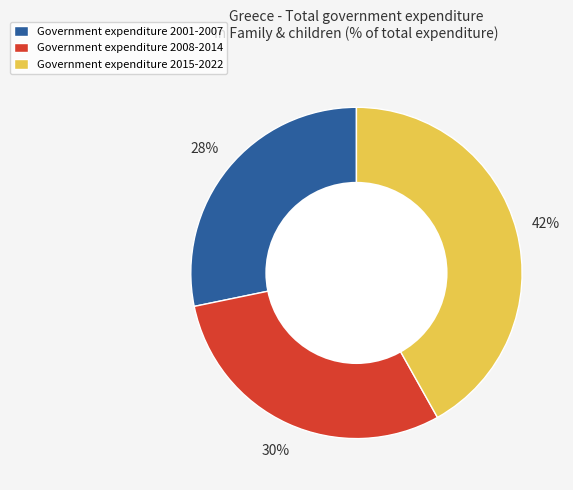

What is the ratio of the value at Government expenditure 2015-2022 to the value at Government expenditure 2001-2007?

1.5